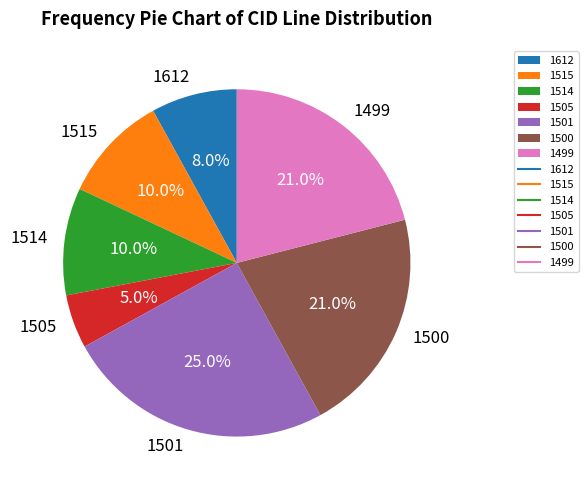

Approximately how many times larger is the value at 1499 compared to 1514?

2.1